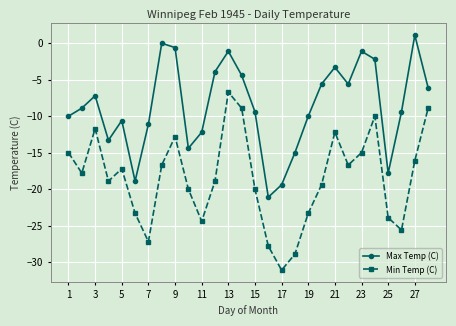

How many interior local valleys does the Min Temp (C) series have?

7